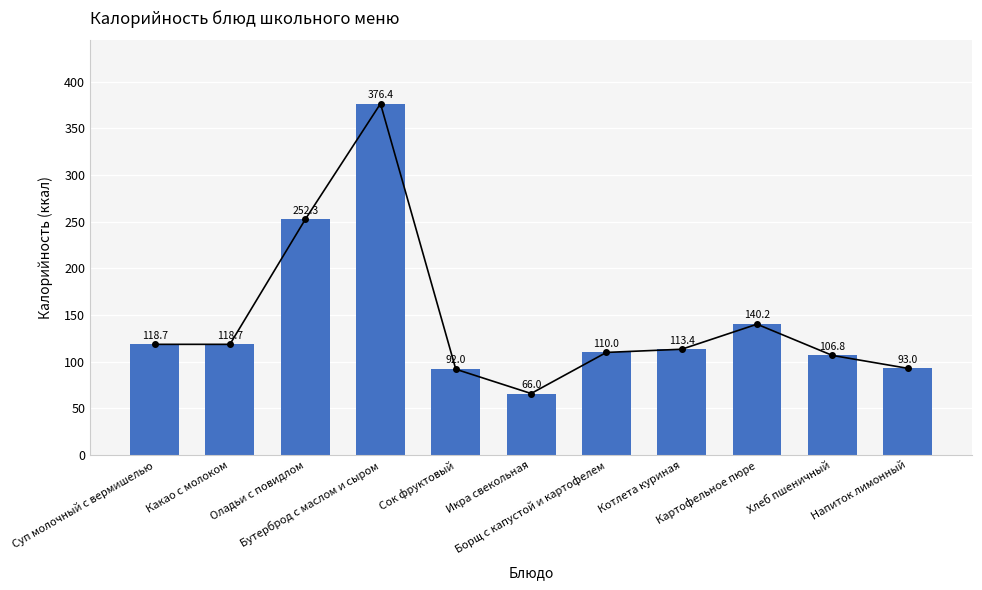

Approximately how many times larger is the value at Борщ с капустой и картофелем compared to Хлеб пшеничный?

1.0